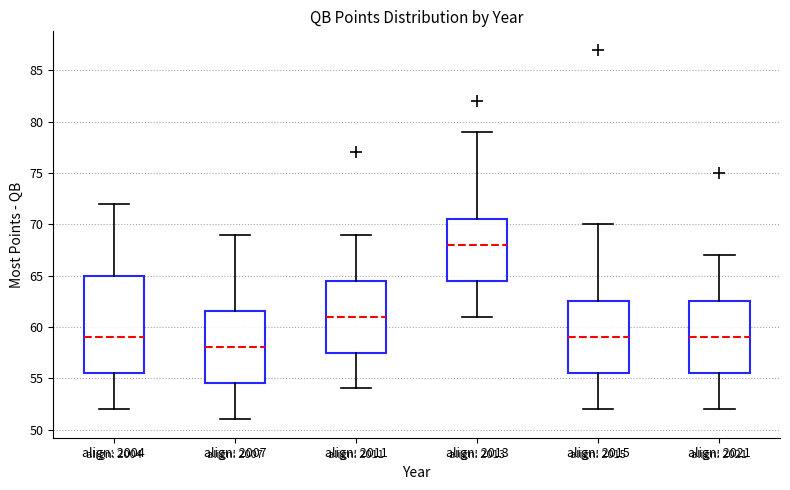

Reading left to right, read every box against the y-axis: the position of its median line, the range the box covers, and the ends of its whiskers. The values are not printed on the chart, so give them approximately, as read against the axis.

align: 2004: median 59.0, box 55.5 to 65.0, whiskers 52.0 to 72.0
align: 2007: median 58.0, box 54.5 to 61.5, whiskers 51.0 to 69.0
align: 2011: median 61.0, box 57.5 to 64.5, whiskers 54.0 to 69.0
align: 2013: median 68.0, box 64.5 to 70.5, whiskers 61.0 to 79.0
align: 2015: median 59.0, box 55.5 to 62.5, whiskers 52.0 to 70.0
align: 2021: median 59.0, box 55.5 to 62.5, whiskers 52.0 to 67.0